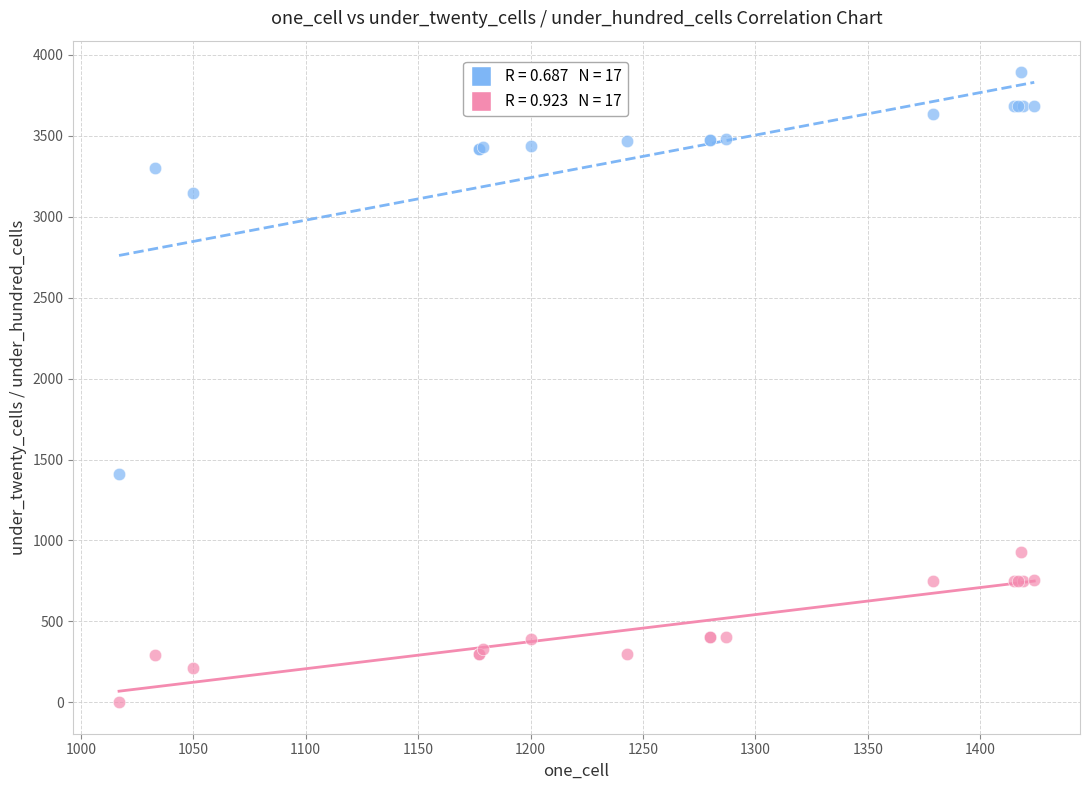

Across all series, what Y value is closest to 1947?

1408